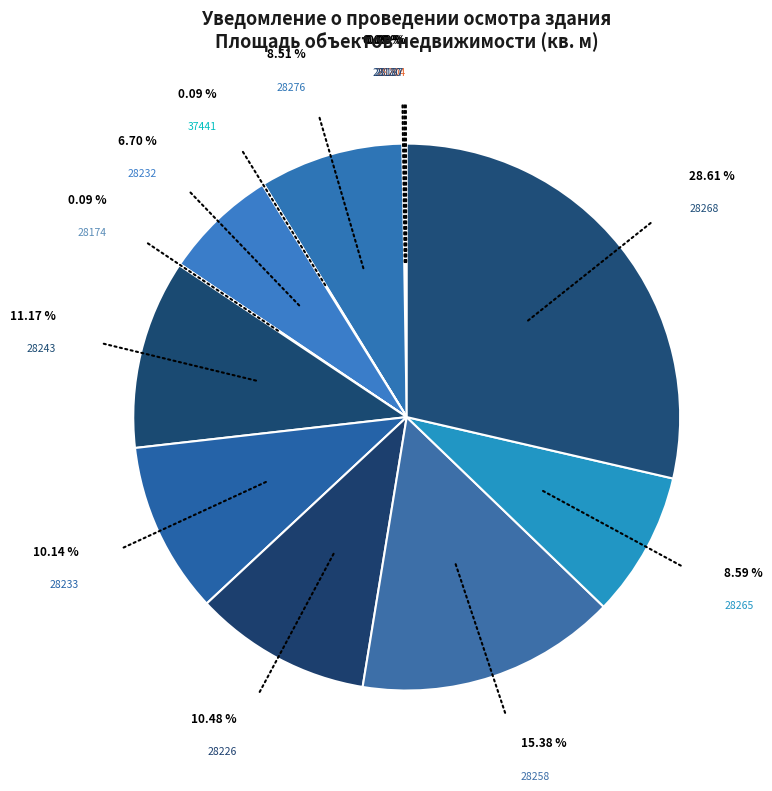

Between 28276 and 28233, which is larger?

28233